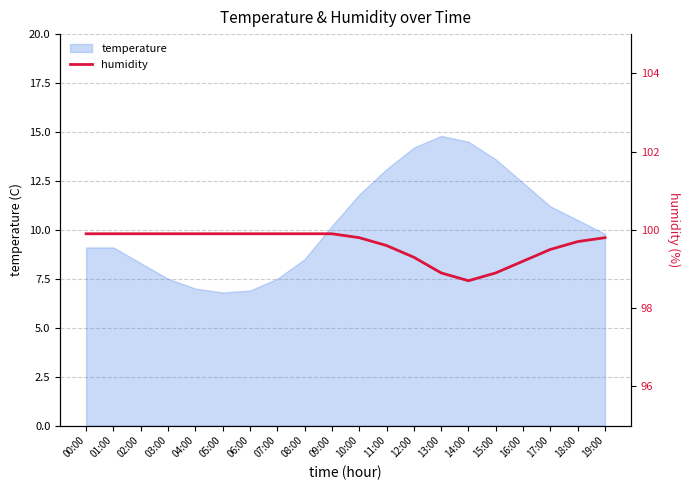

At which label does the data first exceed 99?

00:00